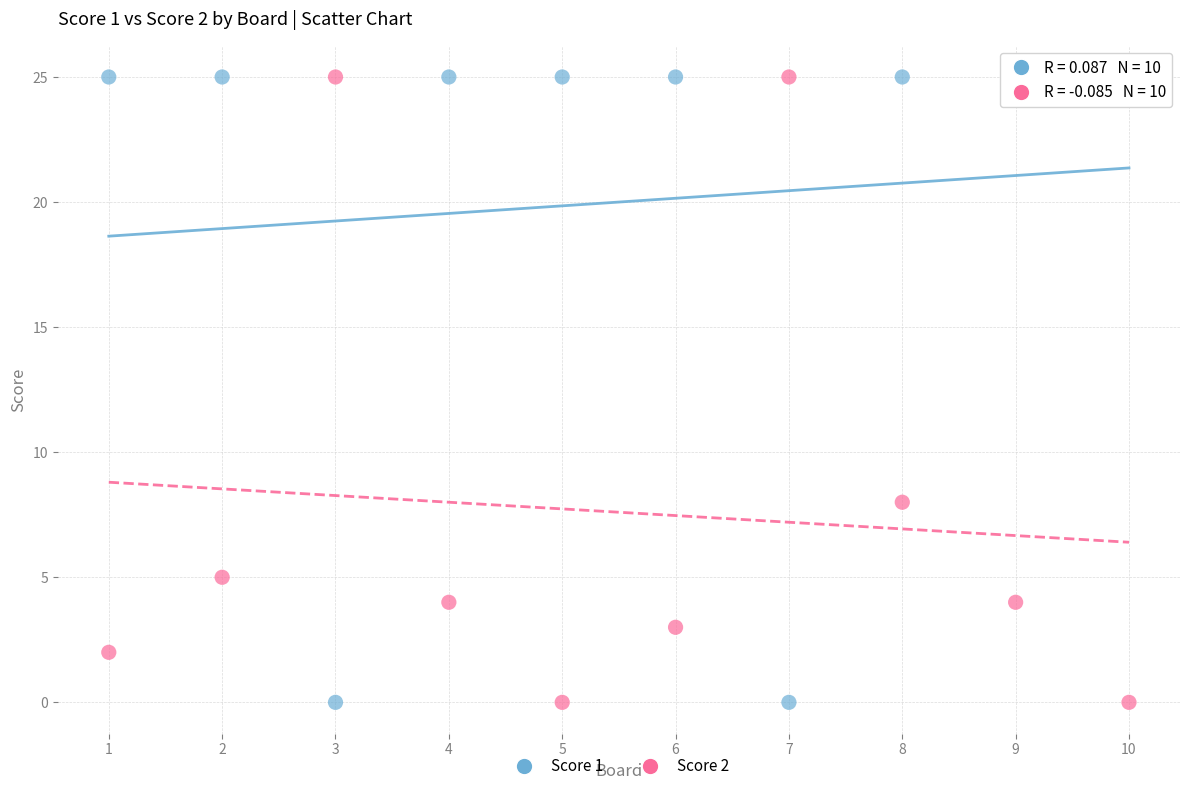

What is the X range (max minus min) for the scatter plot?

9